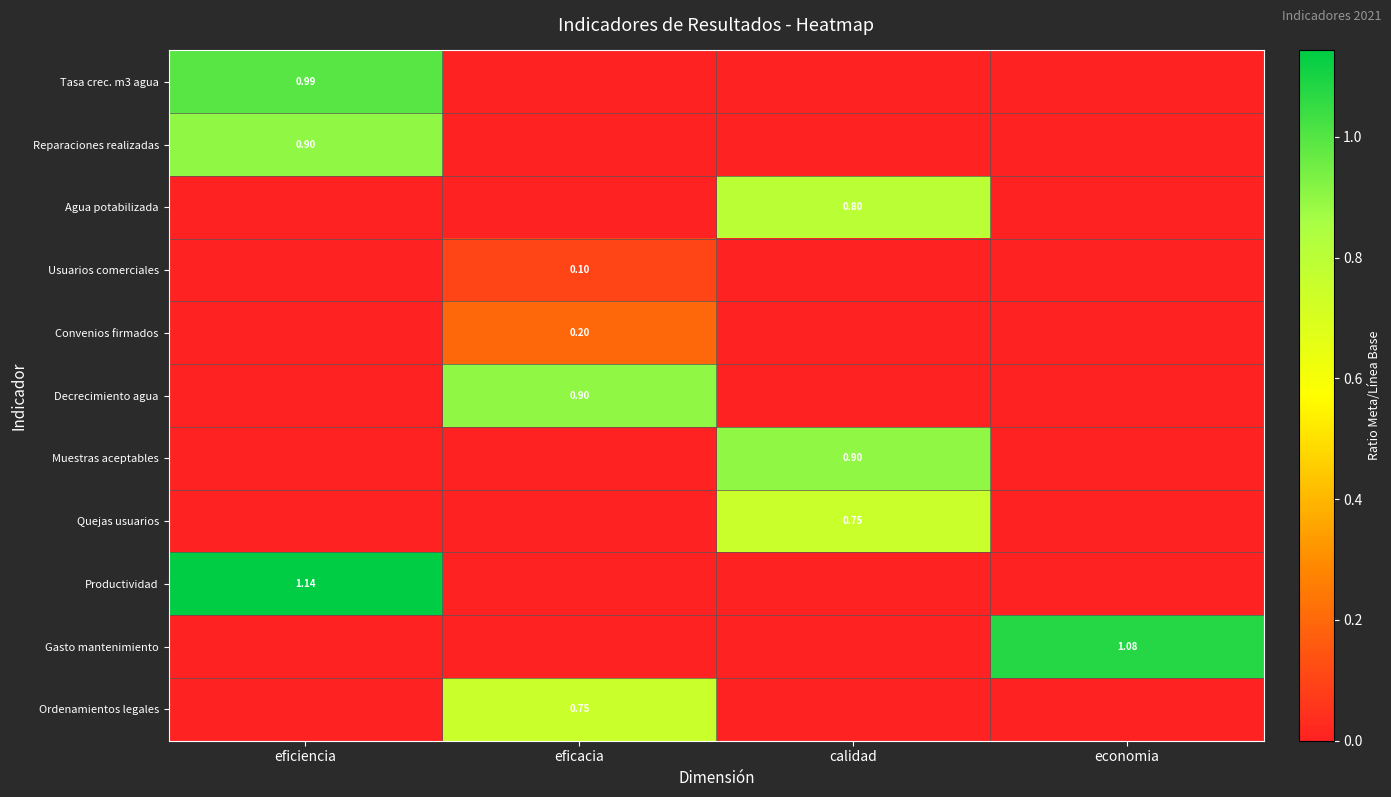

What is the sum of the Gasto mantenimiento values at eficiencia and economia?

1.1